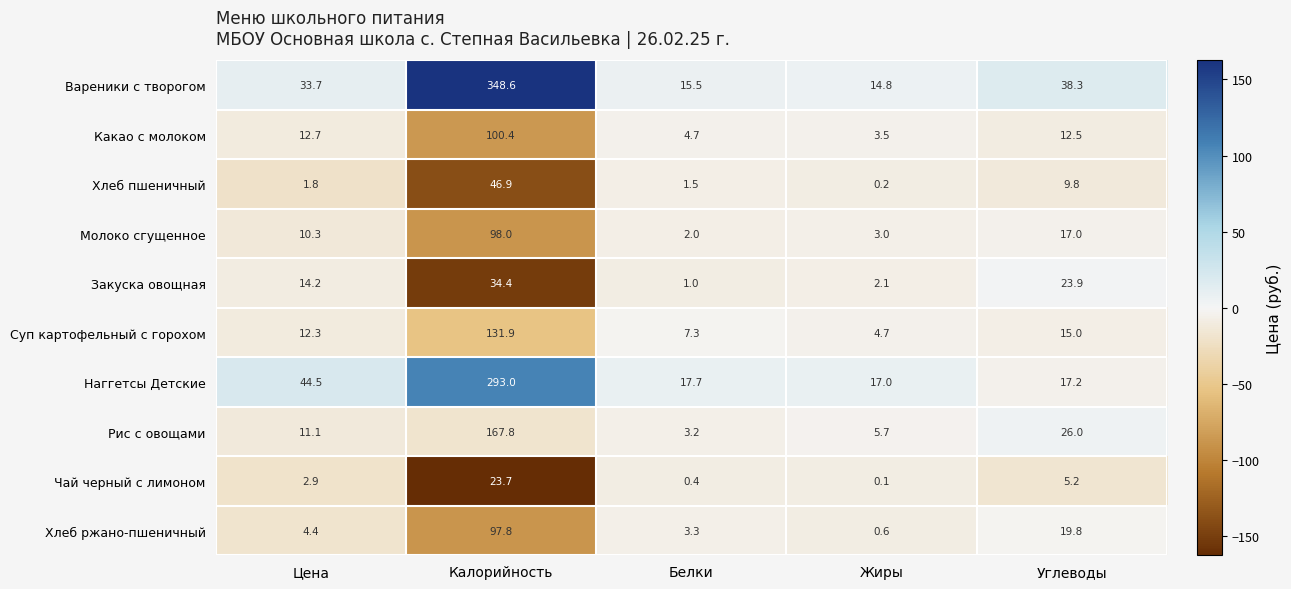

Which series has the widest spread of values?

Вареники с творогом